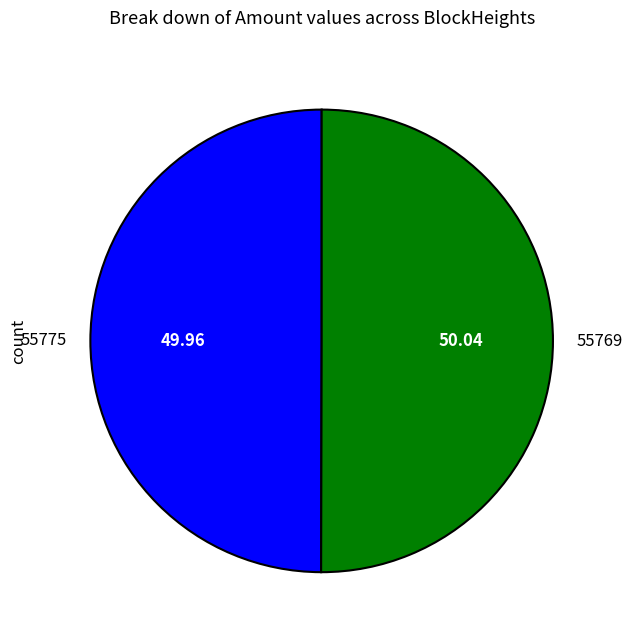

Approximately how many times larger is the value at 55775 compared to 55769?

1.0